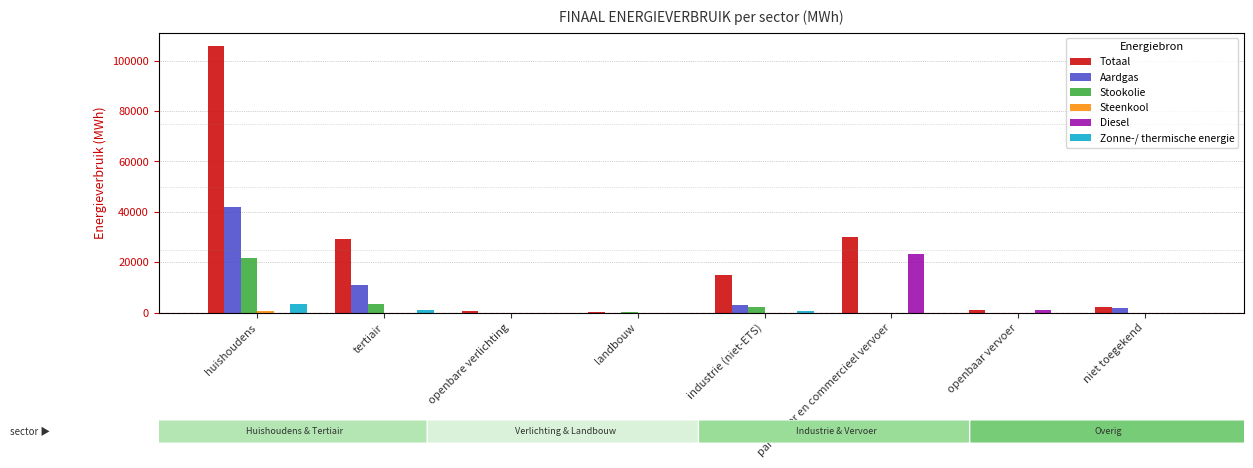

How many groups of bars are there?

8